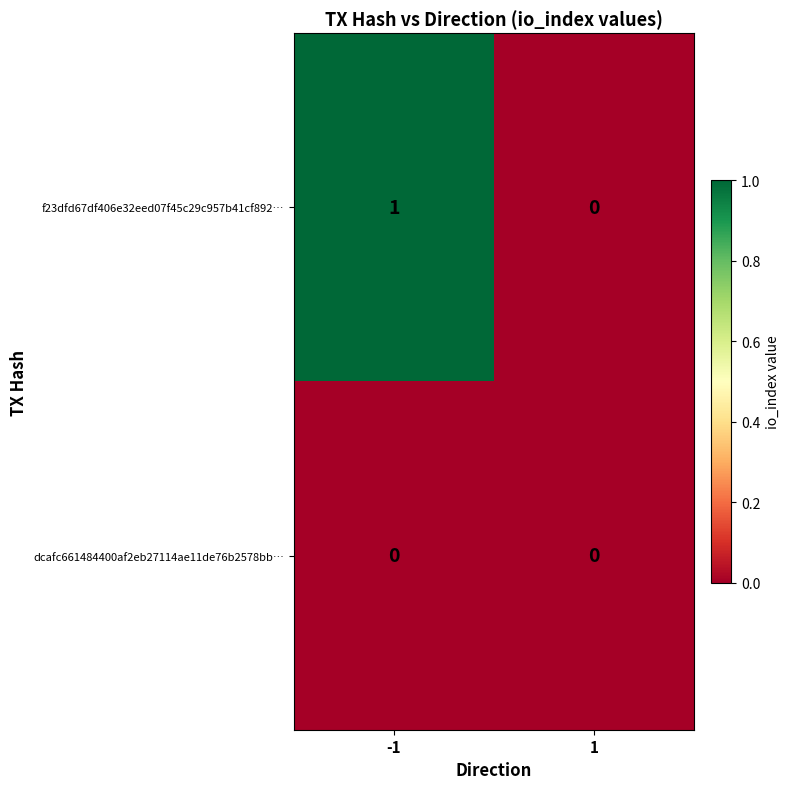

Which series has the largest total across all categories?

f23dfd67df406e32eed07f45c29c957b41cf892…